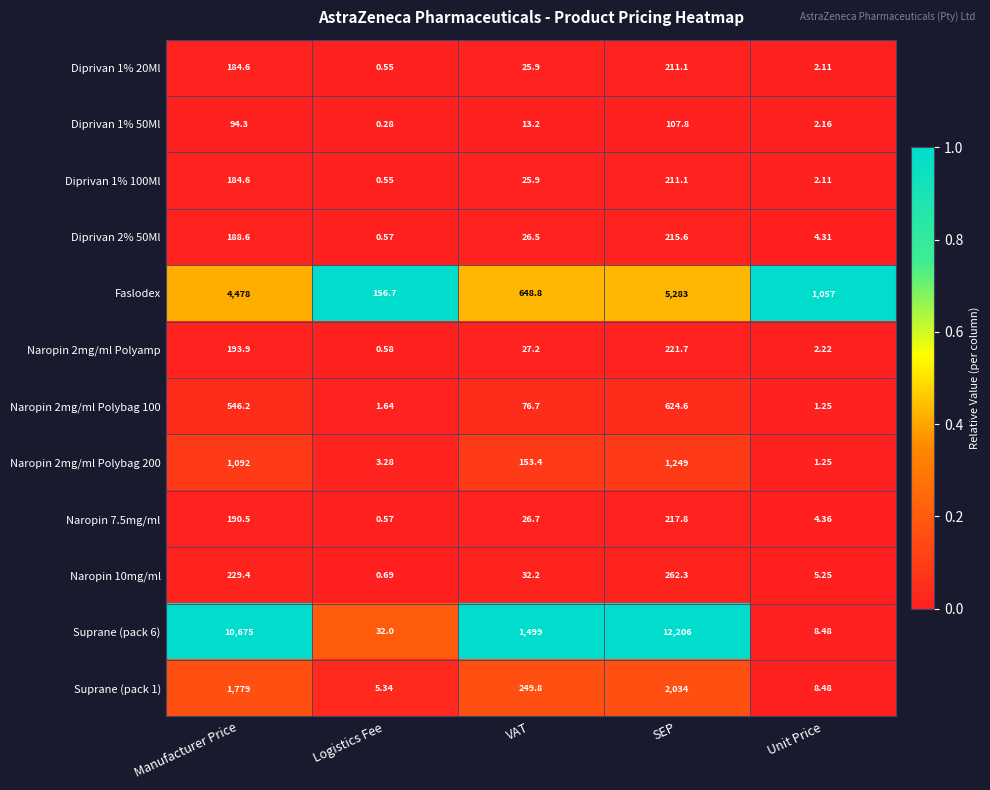

Which label corresponds to the largest value in the chart?

SEP